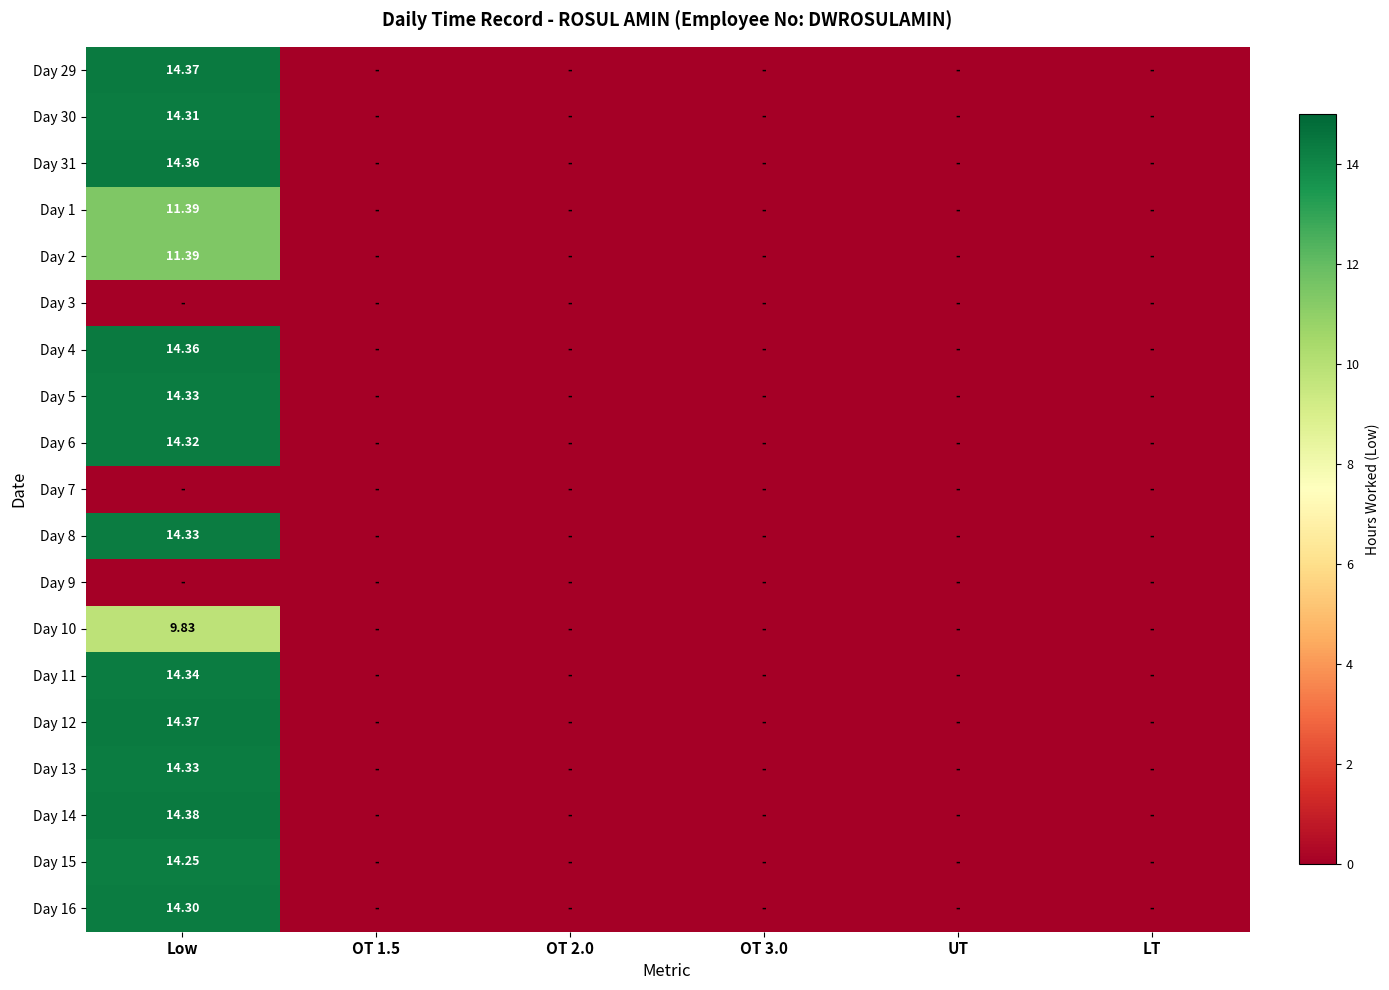

Which has a higher value, Low or OT 3.0?

Low